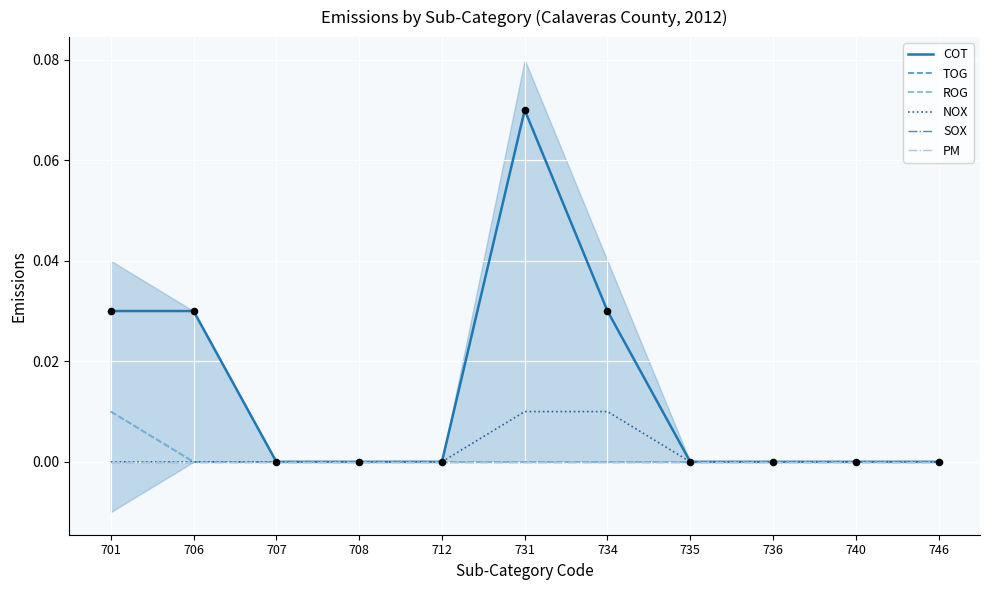

At which category is the sum across all series the highest?

731